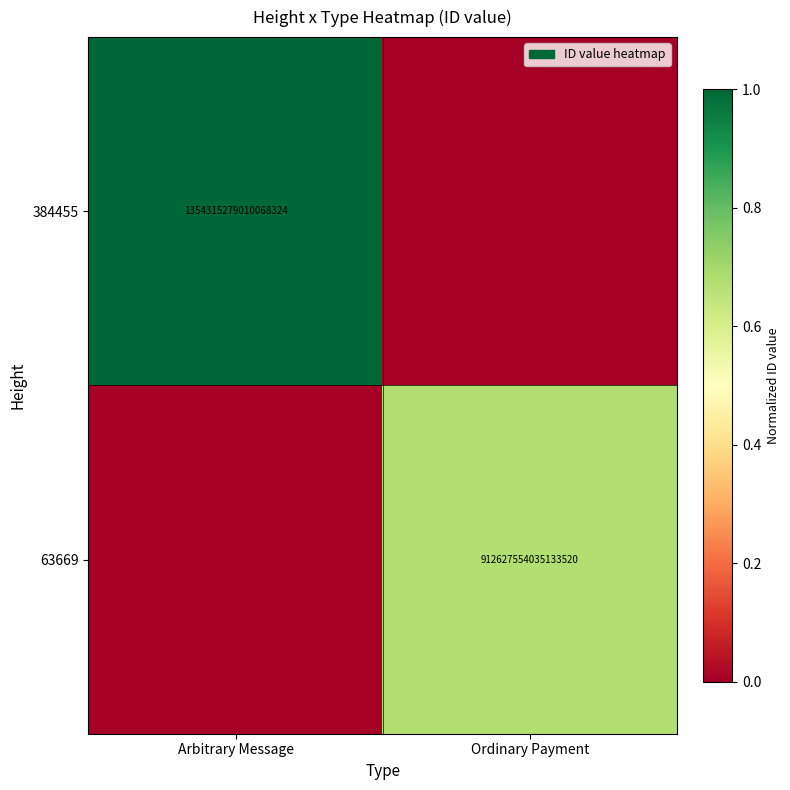

True or false: 63669 has a value of 912627554035133568 at Ordinary Payment.

True